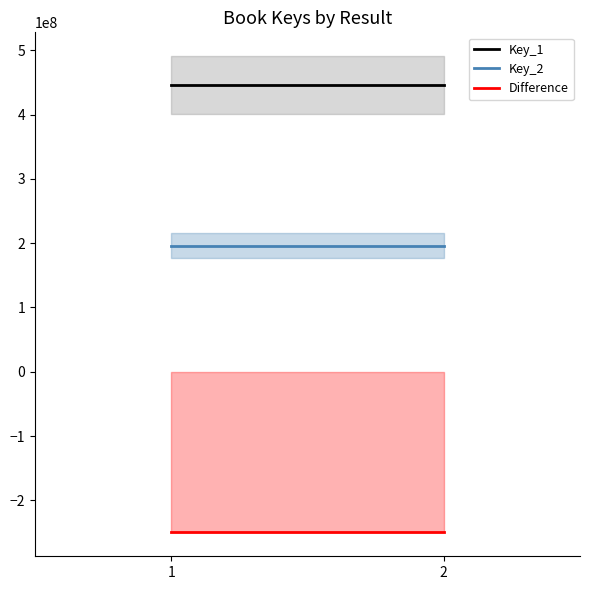

Rank the series by their average value, from lowest to highest.

Difference, Key_2, Key_1